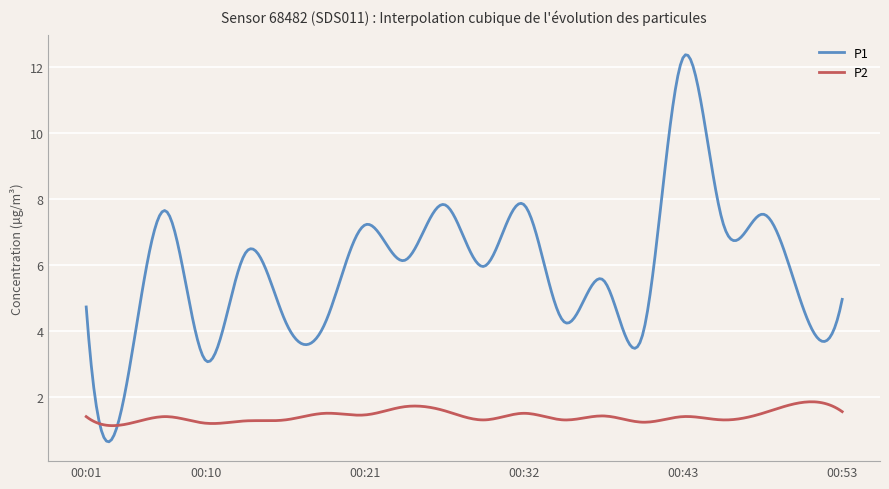

What is the sum of all P2 values?

423.5